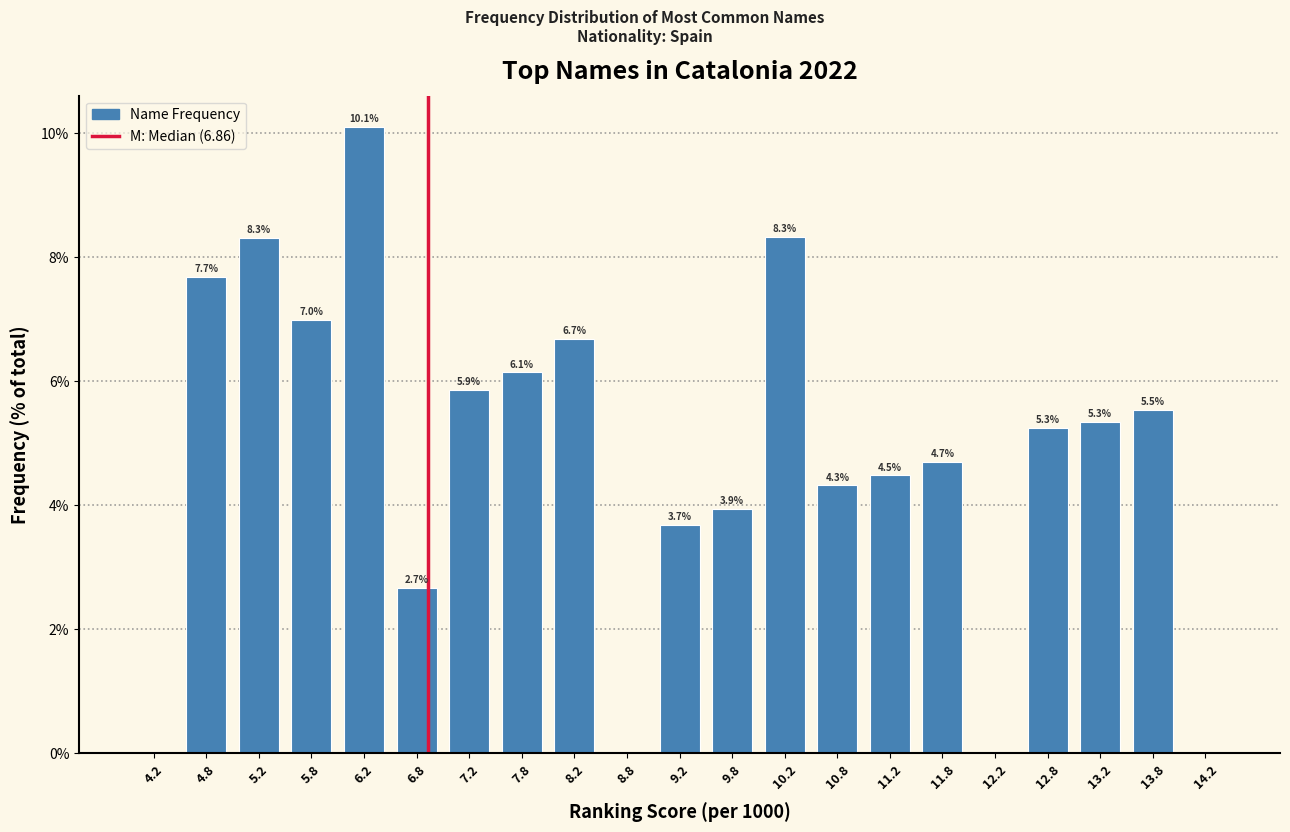

Reading left to right, transcribe all the data shown in this chart.

4.2=0.0	4.8=7.7	5.2=8.3	5.8=7.0	6.2=10.1	6.8=2.7	7.2=5.9	7.8=6.1	8.2=6.7	8.8=0.0	9.2=3.7	9.8=3.9	10.2=8.3	10.8=4.3	11.2=4.5	11.8=4.7	12.2=0.0	12.8=5.3	13.2=5.3	13.8=5.5	14.2=0.0